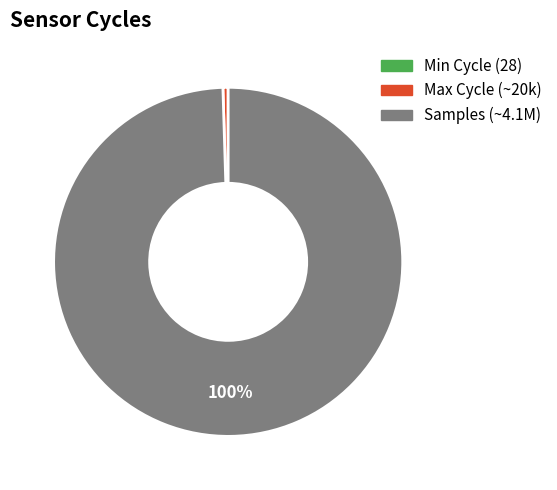

To the nearest percent, what is the average slice percentage?

33%